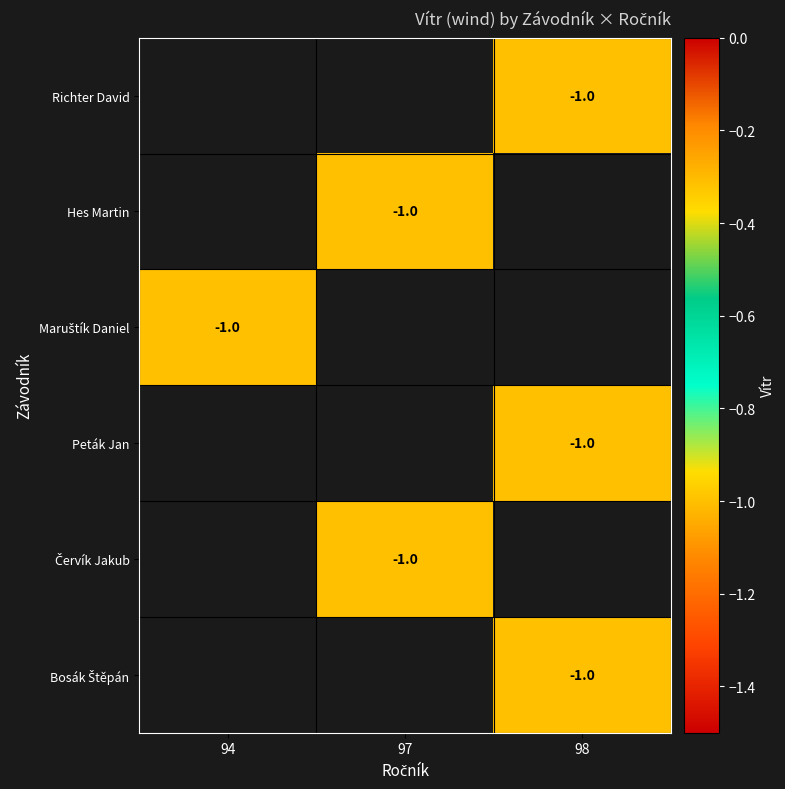

Is it true that Richter David equals -0.3 at 98?

False